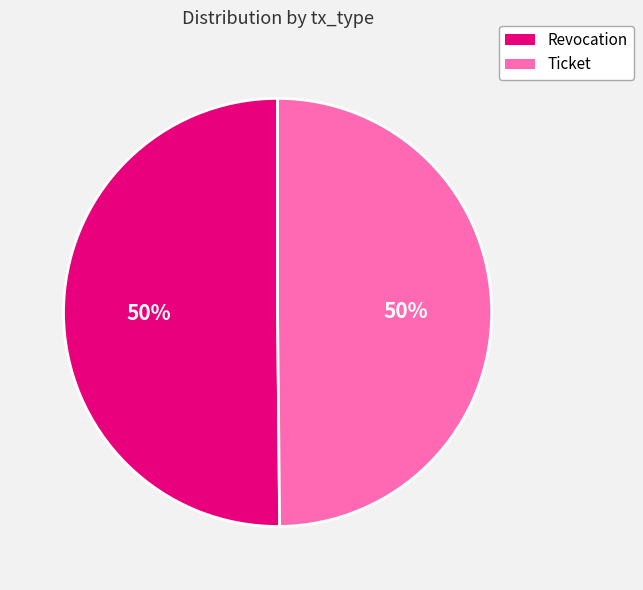

To the nearest percent, what is the combined percentage of Ticket and Revocation?

100%